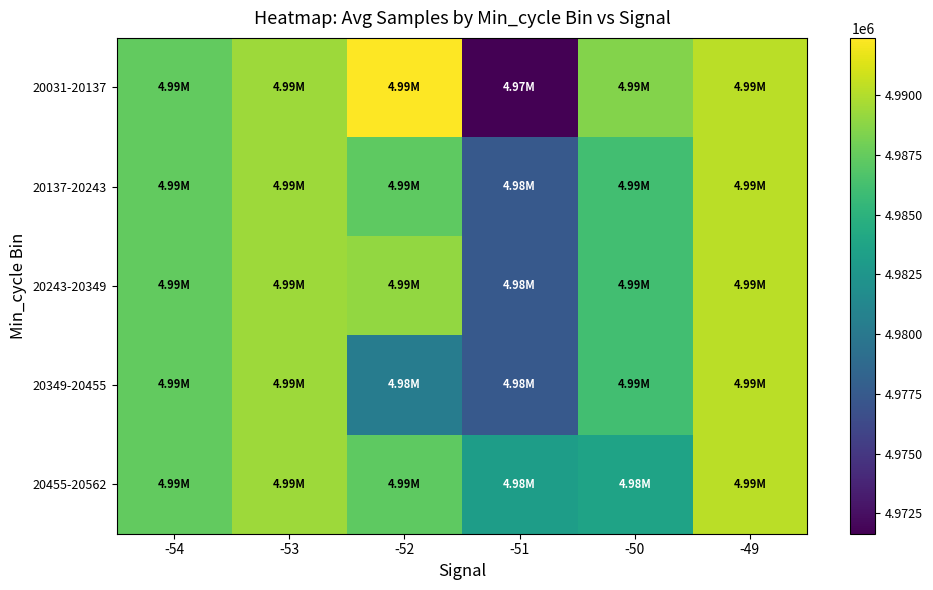

How many distinct data groups are displayed?

5